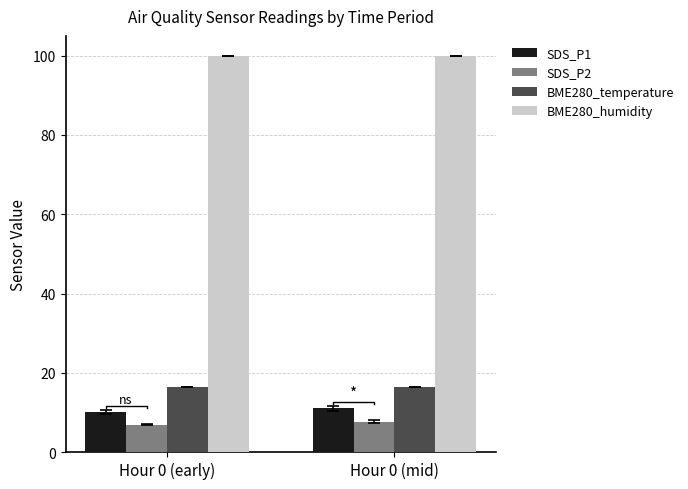

Does the chart contain any negative values?

No